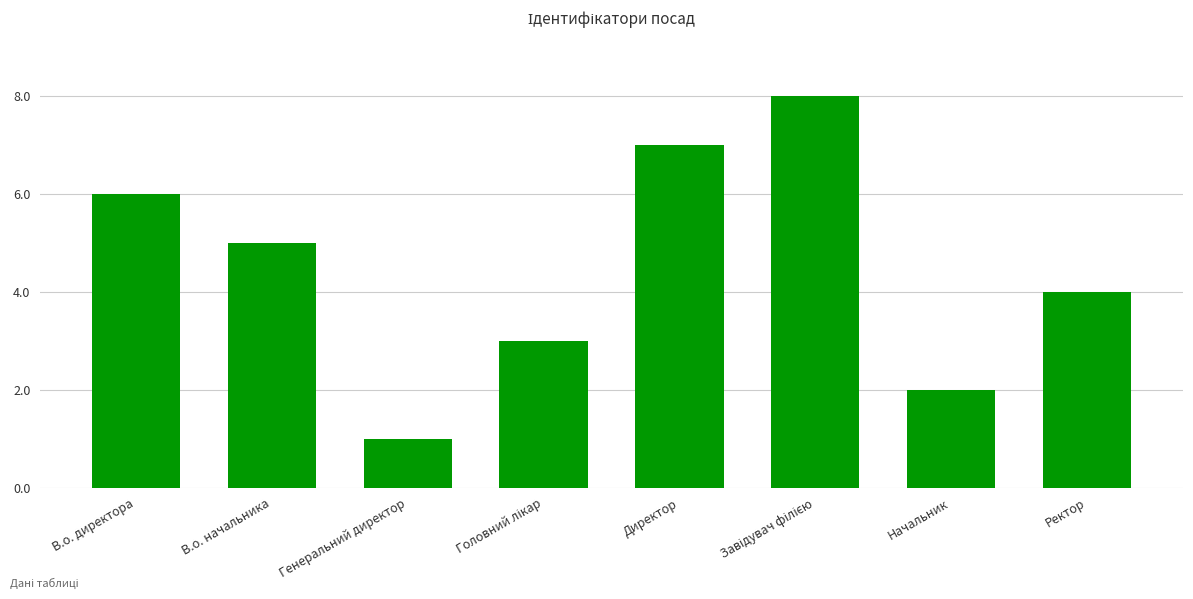

What is the sum of all values?

36